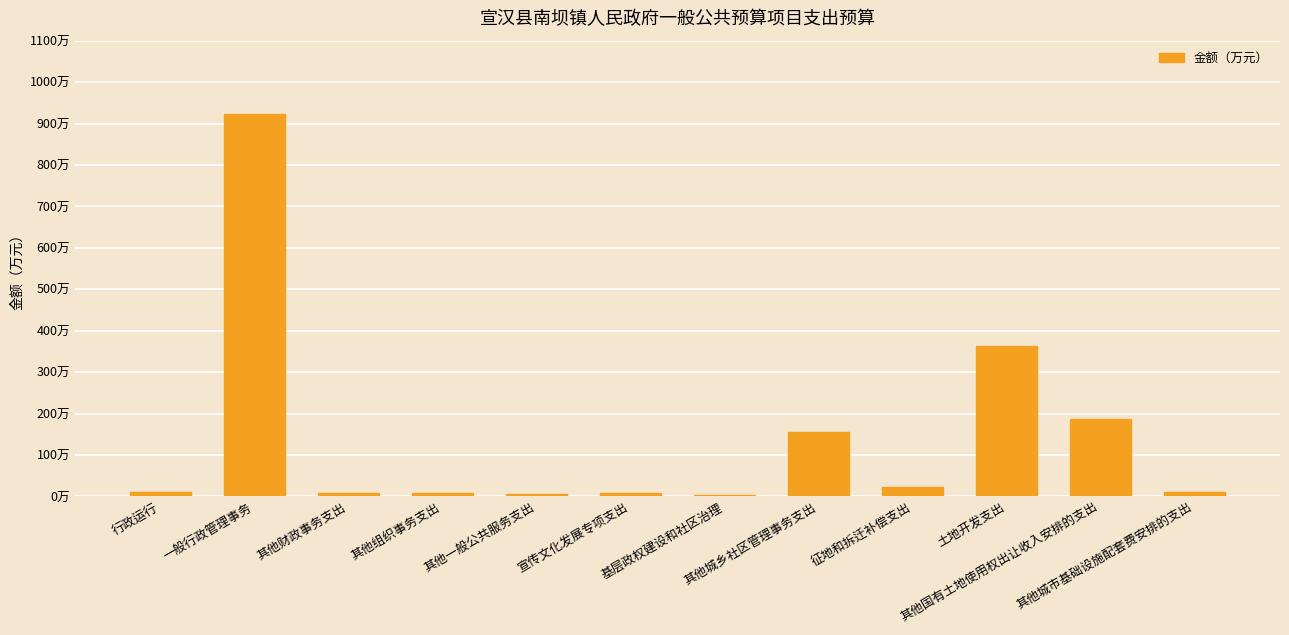

What is the sum of the values at 其他财政事务支出 and 其他城市基础设施配套费安排的支出?

19.0